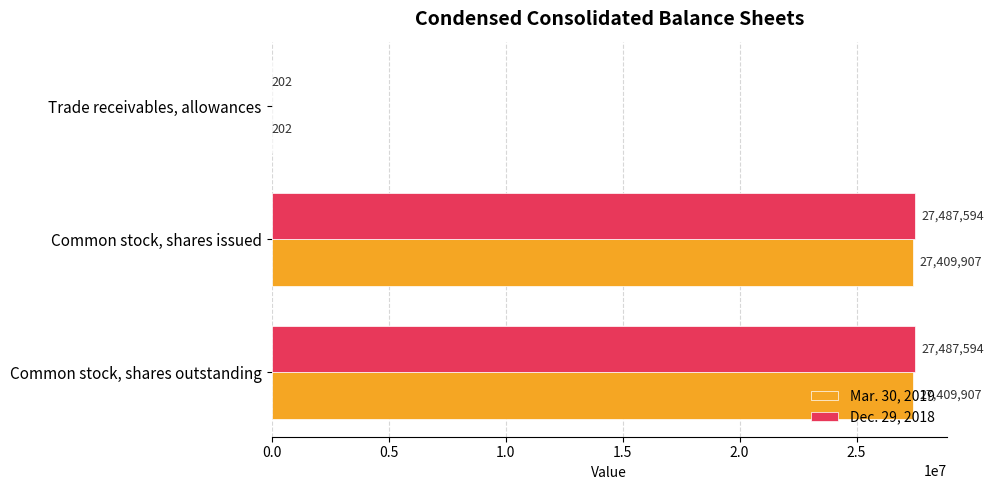

The Dec. 29, 2018 series shows 27487594 at Common stock, shares outstanding. True or false?

True